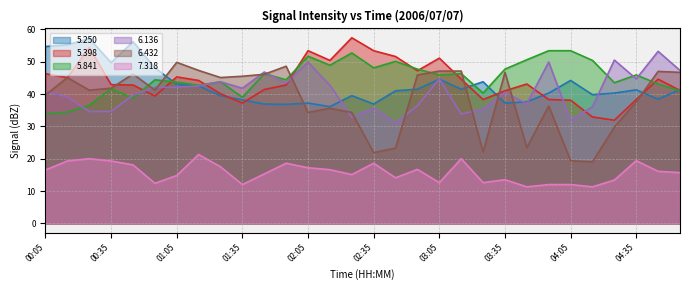

What is the sum of all 6.432 values?

1155.1